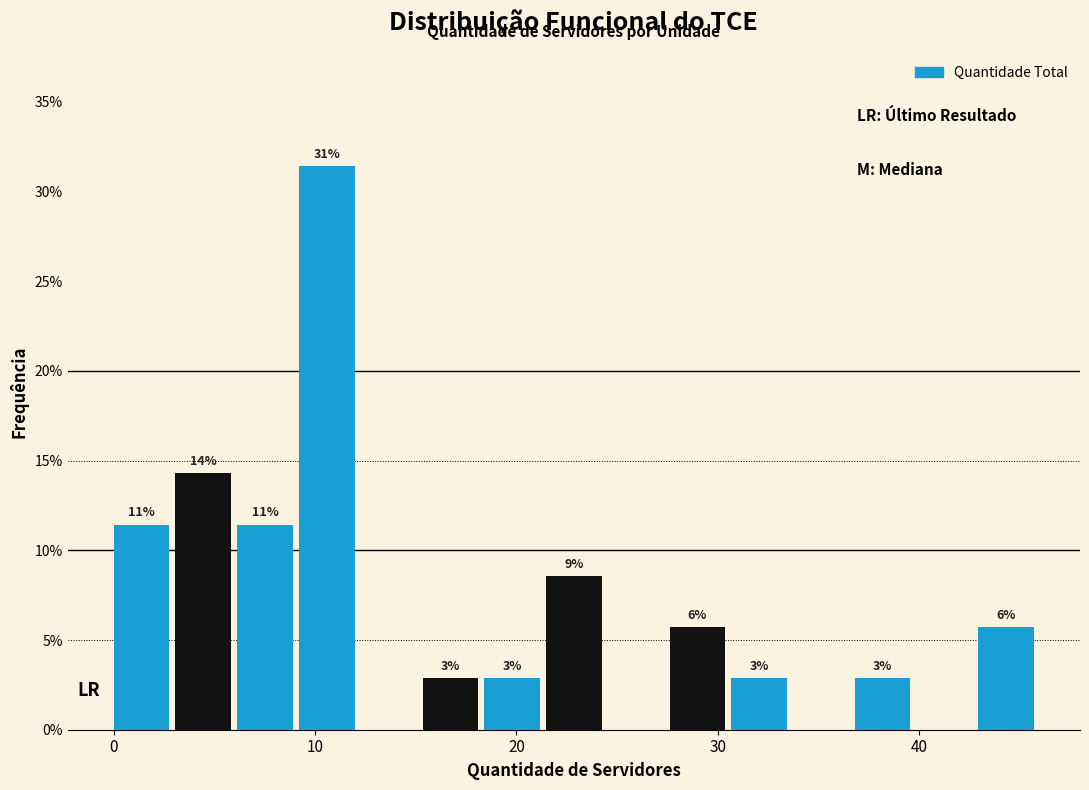

Around what value on the x-axis is the tallest bar? Give the approximate position of its centre, as read against the axis.

11